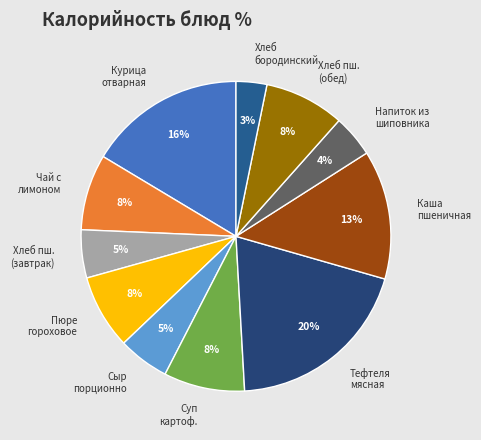

How many segments does this pie chart have?

11